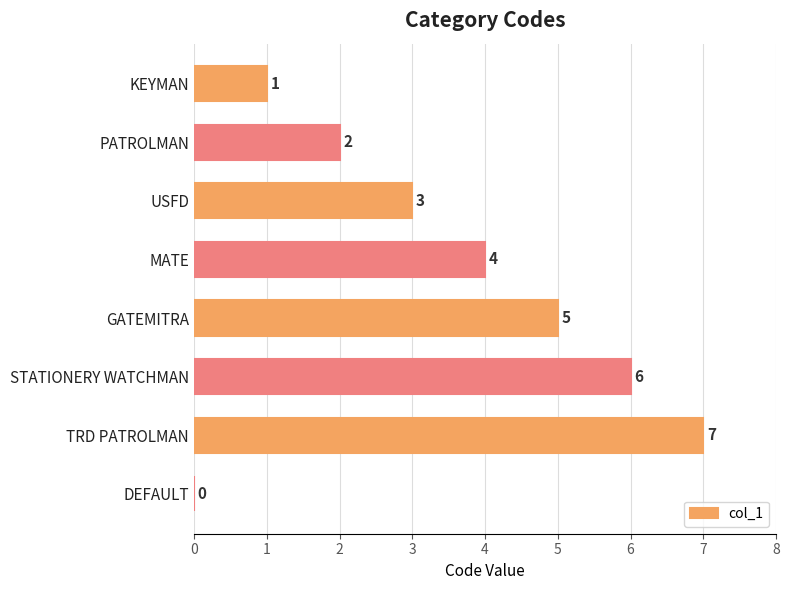

What is the change in value from KEYMAN to TRD PATROLMAN?

+6